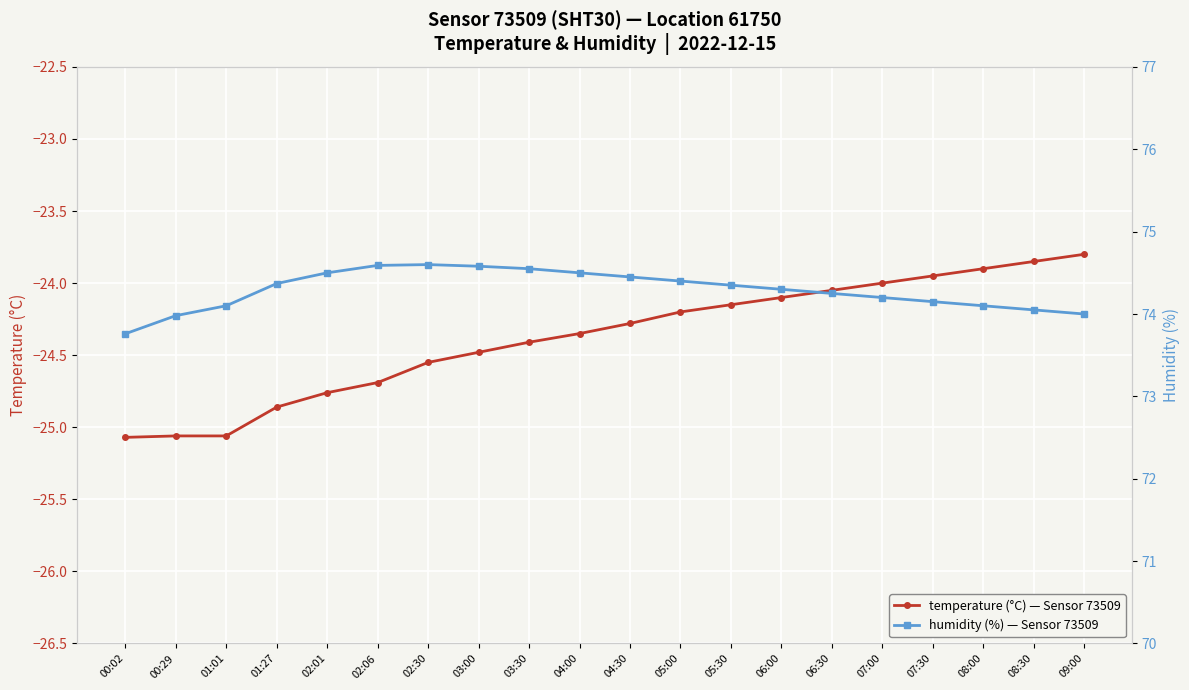

List the series in order of their overall mean, lowest first.

temperature, humidity